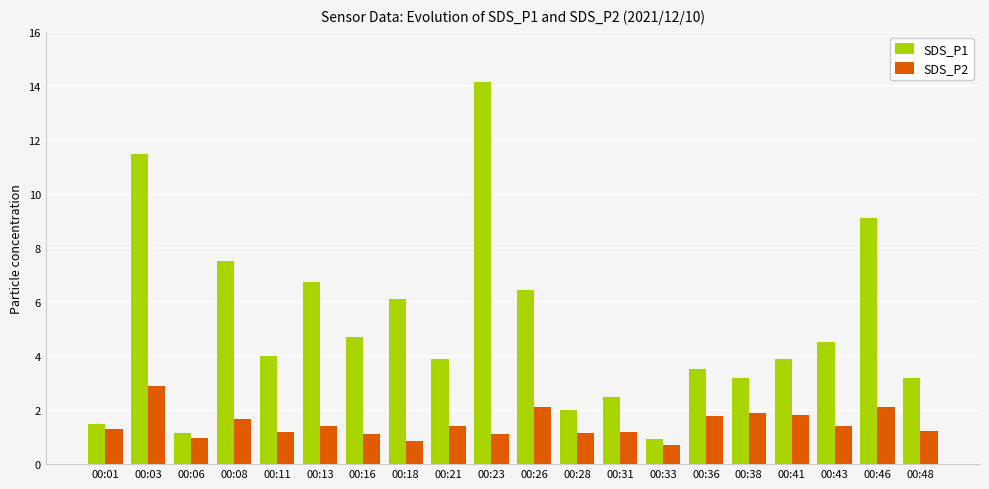

Reading left to right, extract all data points from this chart.

SDS_P1: 00:01=1.5	00:03=11.5	00:06=1.2	00:08=7.5	00:11=4.0	00:13=6.7	00:16=4.7	00:18=6.1	00:21=3.9	00:23=14.1	00:26=6.4	00:28=2.0	00:31=2.5	00:33=0.9	00:36=3.5	00:38=3.2	00:41=3.9	00:43=4.5	00:46=9.1	00:48=3.2
SDS_P2: 00:01=1.3	00:03=2.9	00:06=1.0	00:08=1.7	00:11=1.2	00:13=1.4	00:16=1.1	00:18=0.9	00:21=1.4	00:23=1.1	00:26=2.1	00:28=1.2	00:31=1.2	00:33=0.7	00:36=1.8	00:38=1.9	00:41=1.8	00:43=1.4	00:46=2.1	00:48=1.2